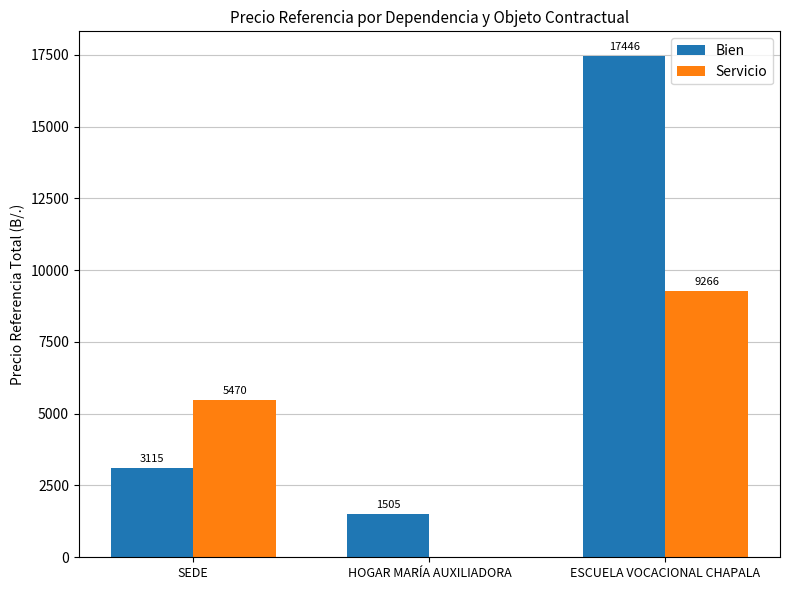

Is it true that Servicio equals 5528.8 at ESCUELA VOCACIONAL CHAPALA?

False